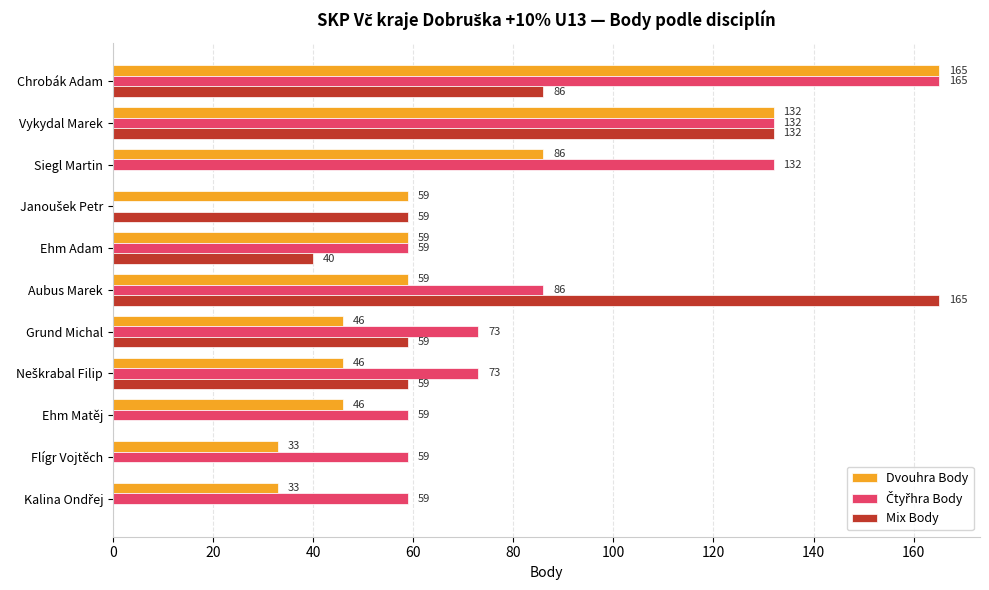

The Mix Body series shows 152 at Chrobák Adam. True or false?

False